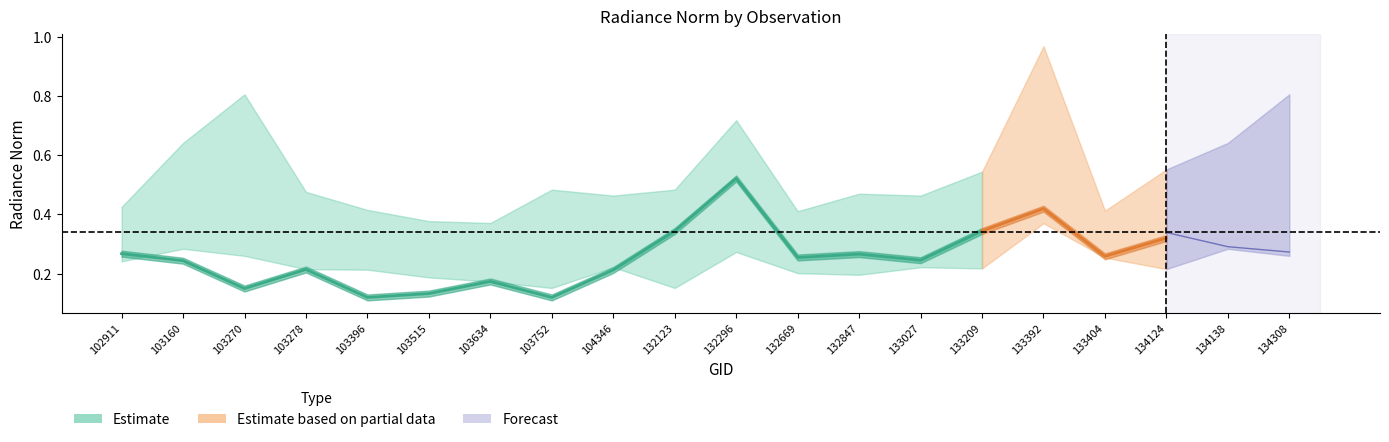

Between 103752 and 103270, which is larger?

103270